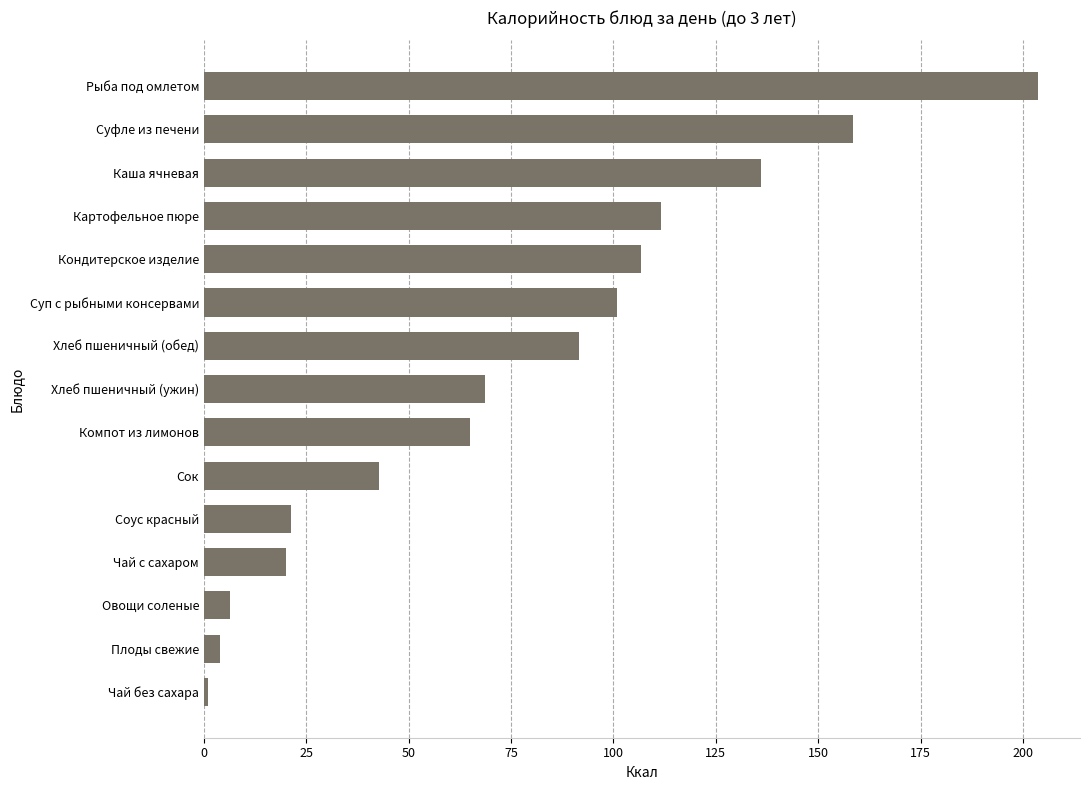

What value does the data have at Кондитерское изделие?

106.7